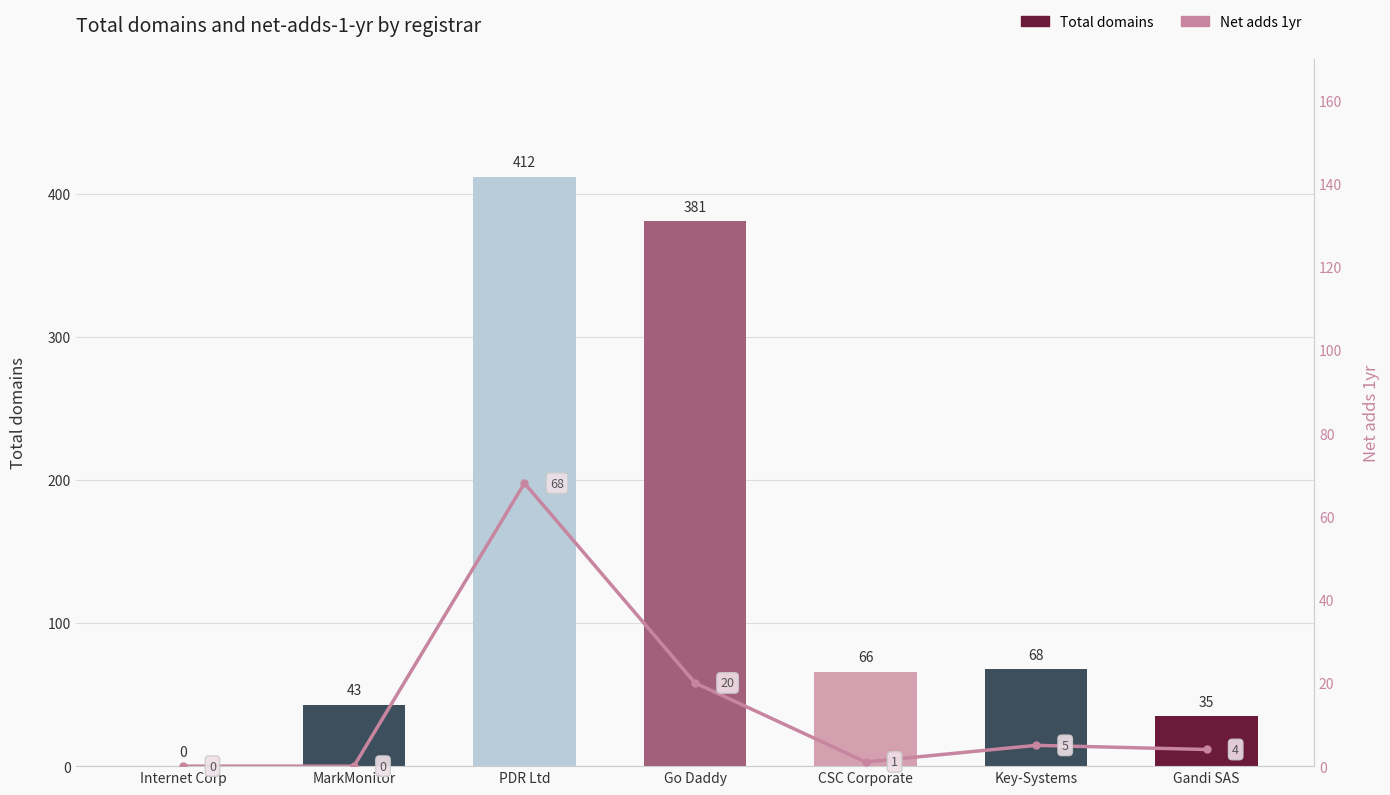

Where is Net adds 1yr nearest to the value 34?

Go Daddy